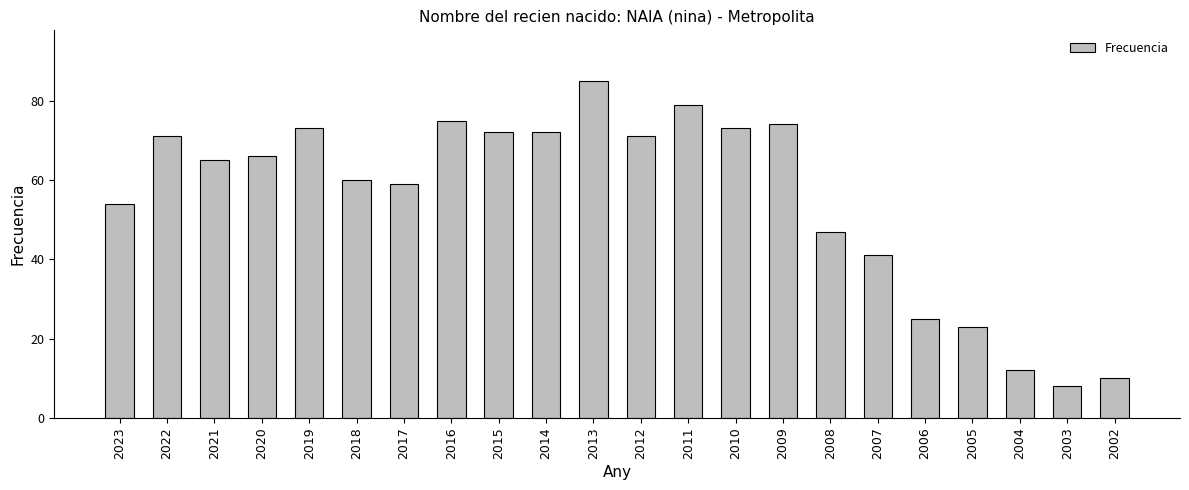

The value at 2007 is 20. True or false?

False